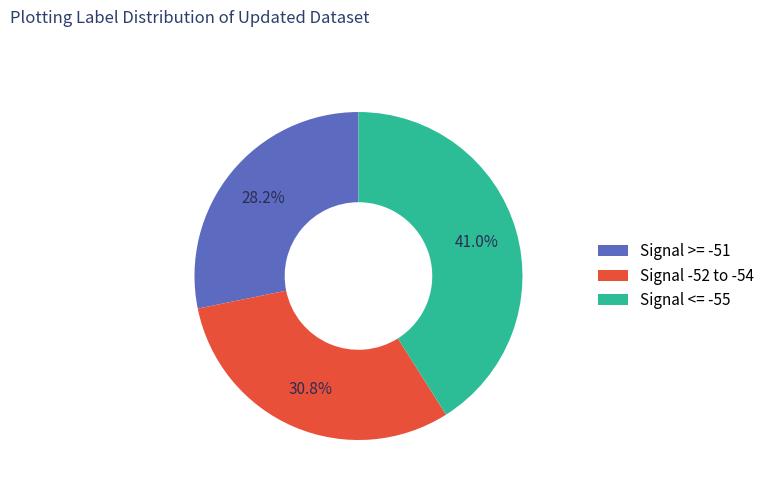

What is the total percentage of Signal >= -51 and Signal -52 to -54?

59.0%